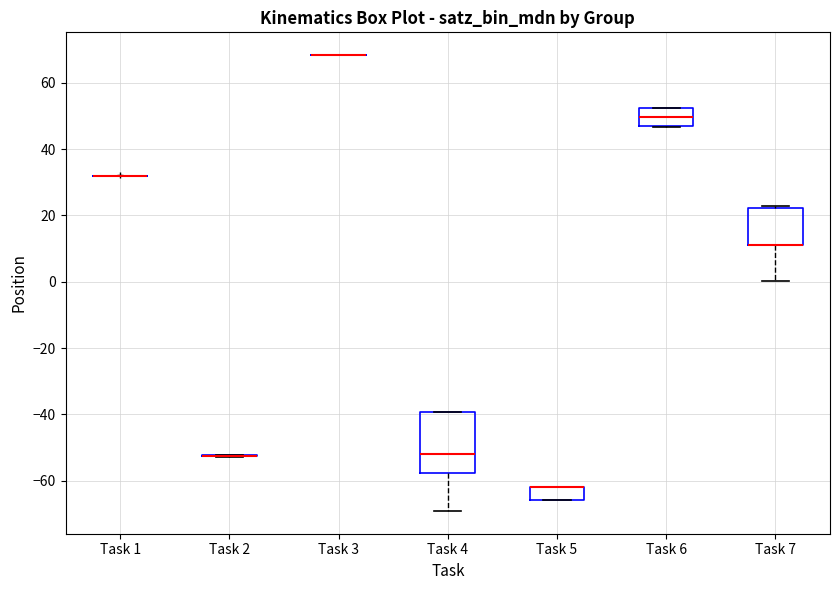

Reading left to right, transcribe this box plot: for each box, give where its median line is, the range the box spans, and where its two whiskers end, as read against the y-axis. The values are not printed on the chart, so give them approximately, as read against the axis.

Task 1: box collapsed to a line at 32, whiskers 32 to 32
Task 2: box collapsed to a line at -52, whiskers -52 to -52
Task 3: box collapsed to a line at 68, whiskers 68 to 68
Task 4: median -52, box -58 to -40, whiskers -70 to -40
Task 5: median -62 (drawn on the box's upper edge), box -66 to -62, whiskers -66 to -62
Task 6: median 50, box 46 to 52, whiskers 46 to 52
Task 7: median 12 (drawn on the box's lower edge), box 12 to 22, whiskers 0 to 22